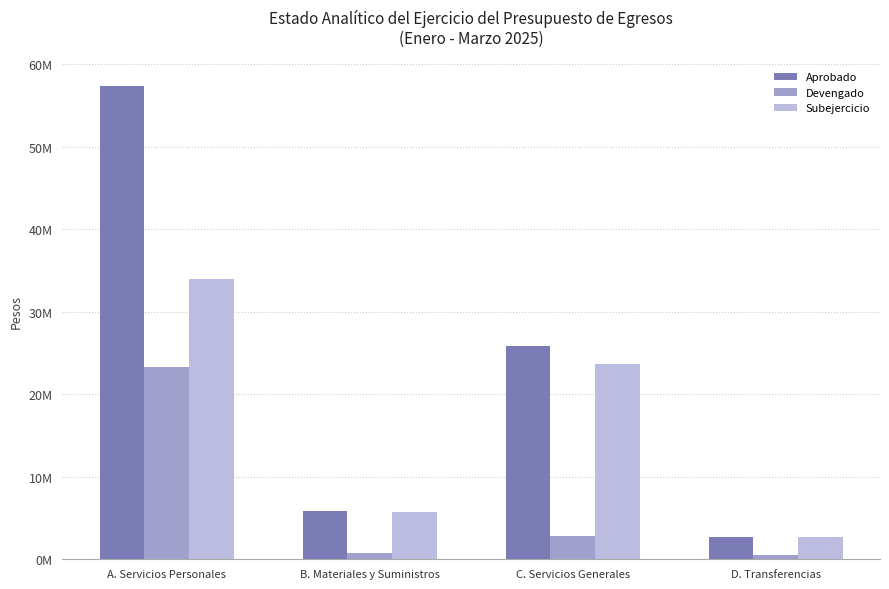

What are all the series names shown in the legend?

Aprobado, Devengado, Subejercicio